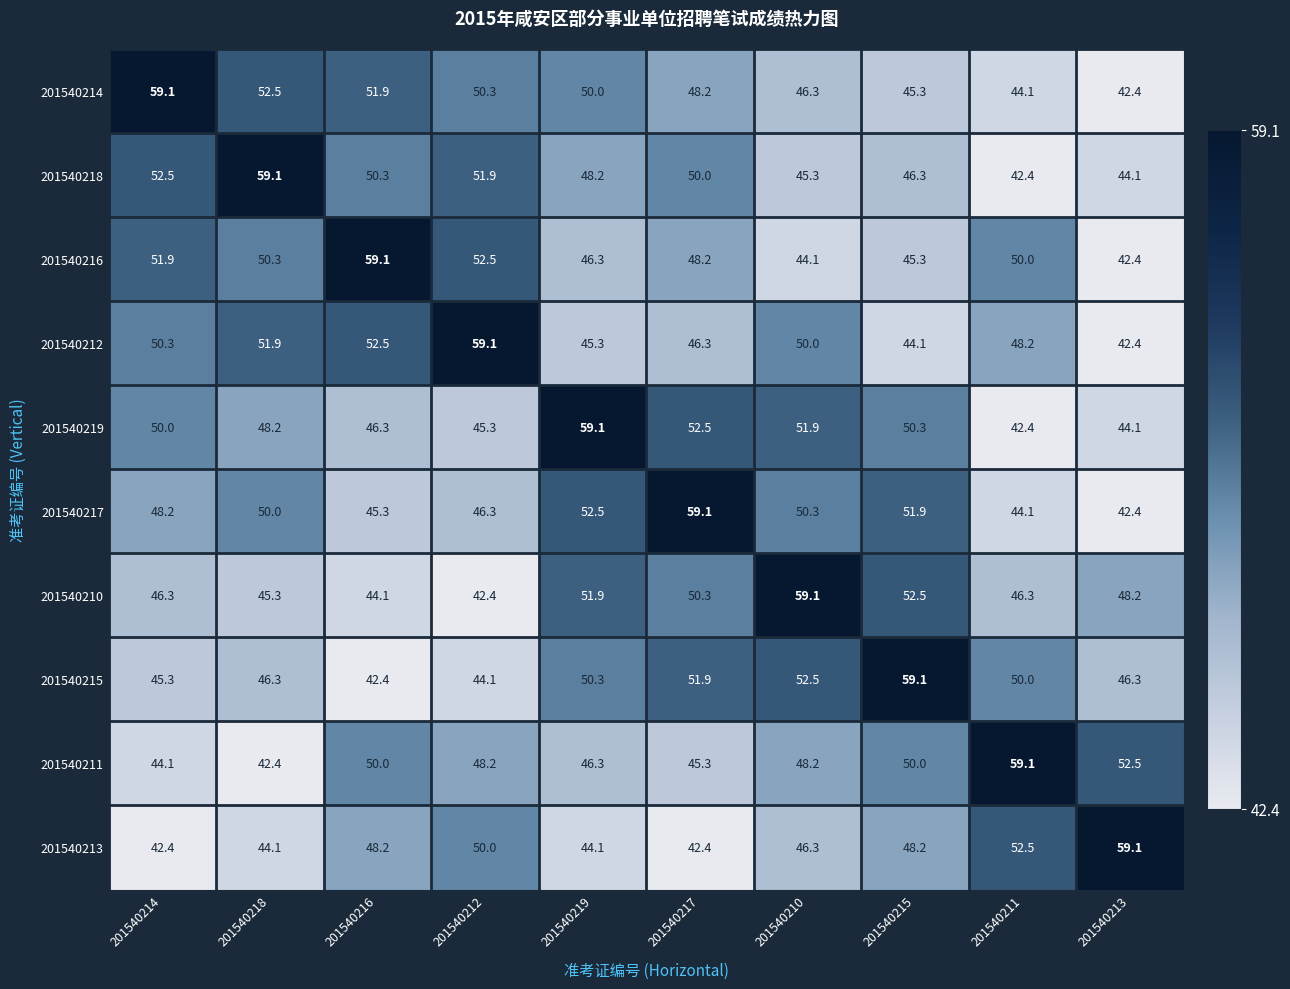

At which category is the sum across all series the highest?

201540217